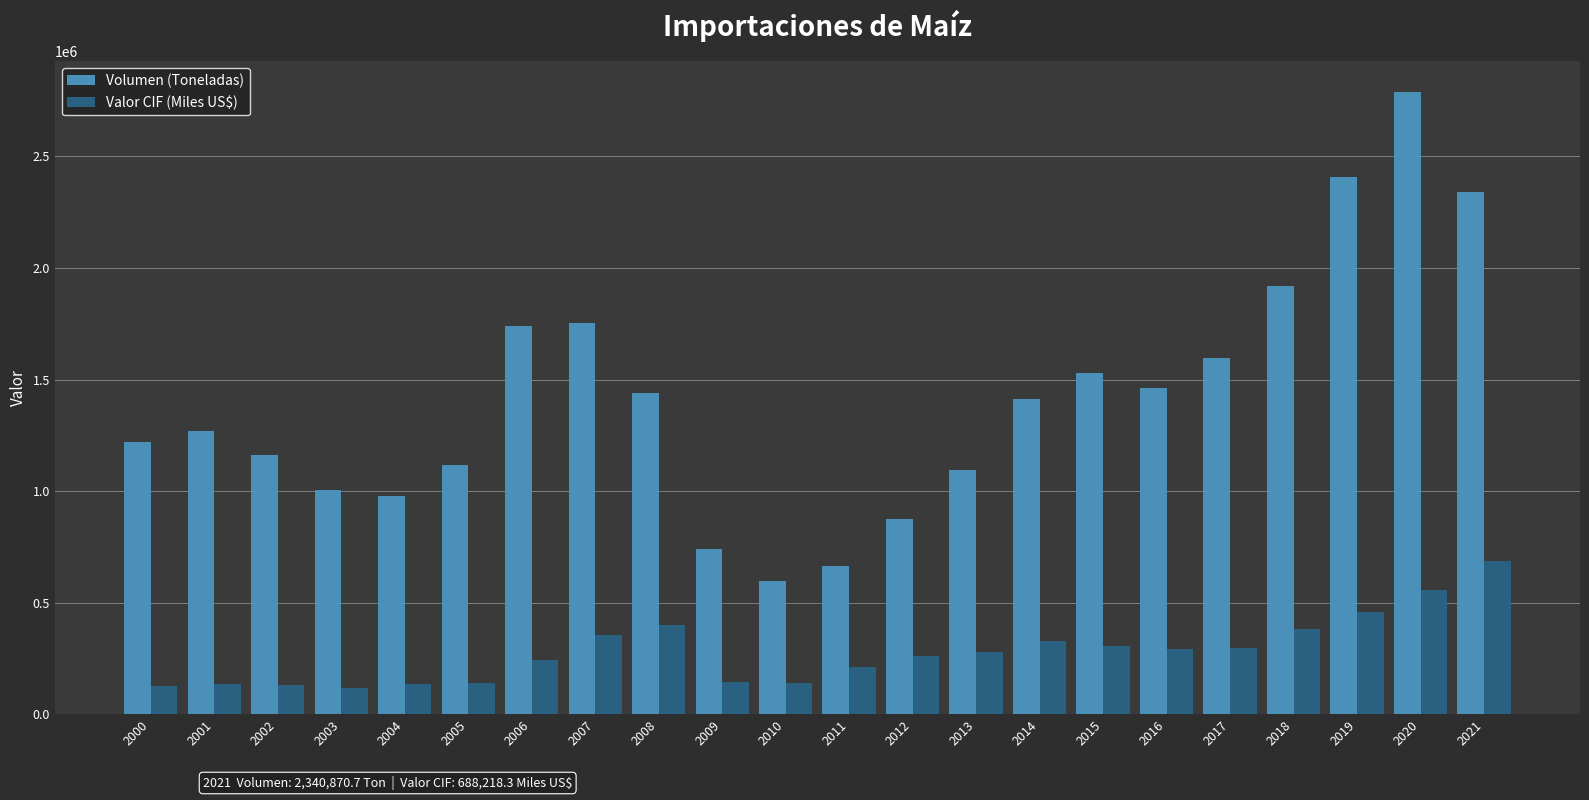

What are all the series names shown in the legend?

Volumen (Toneladas), Valor CIF (Miles US$)